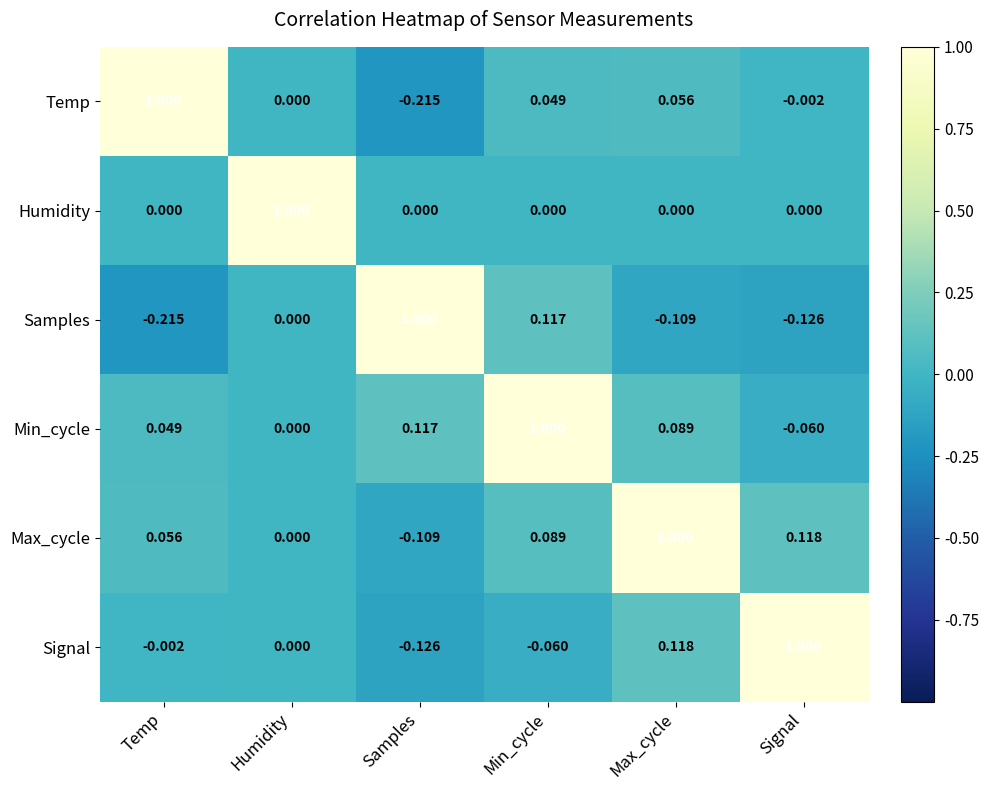

Where does the Min_cycle series first go above 0?

Temp